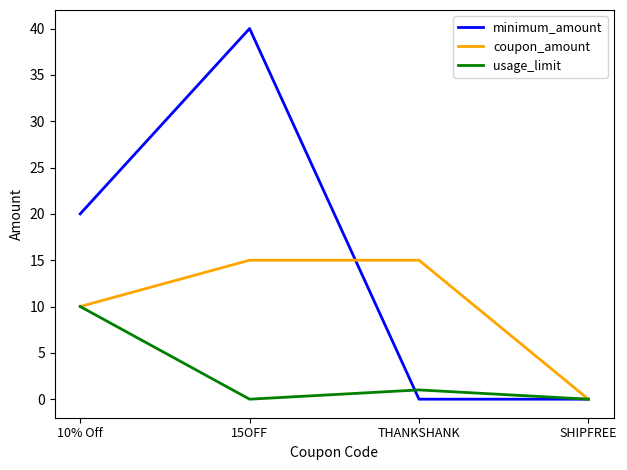

Which category has the highest value across all series?

15OFF